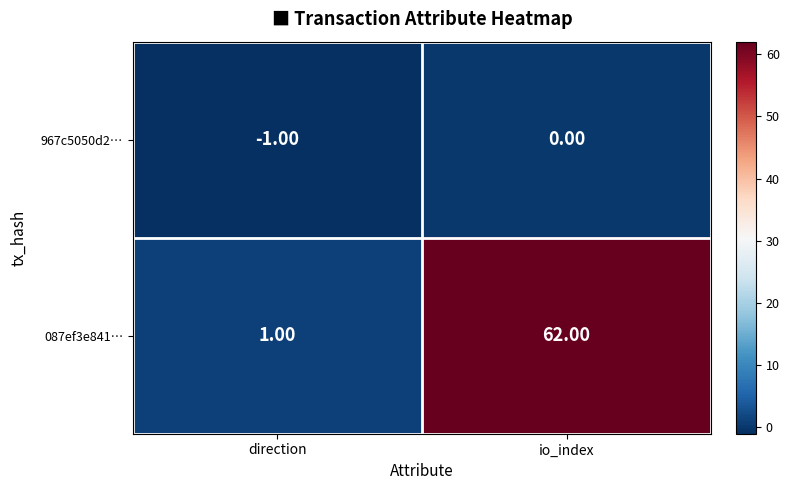

At which label does 087ef3e841… reach its peak?

io_index